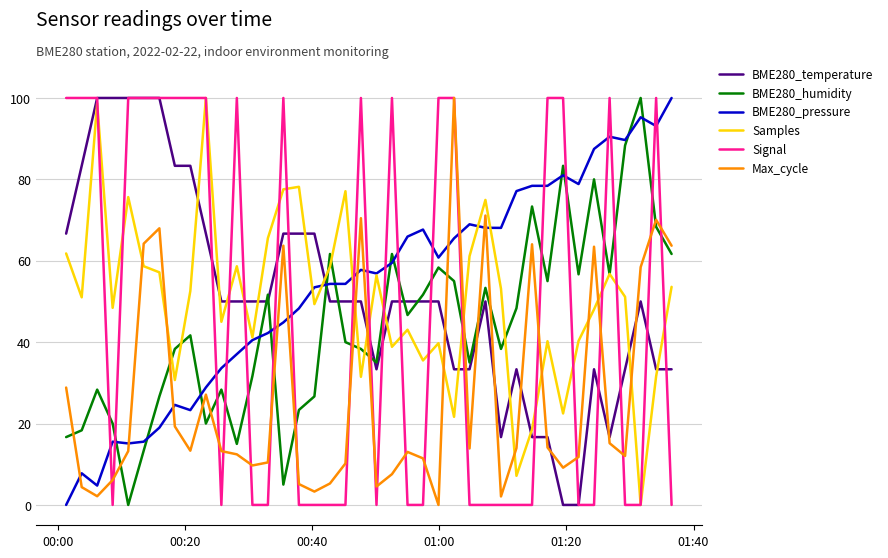

How many lines are shown in the chart?

6